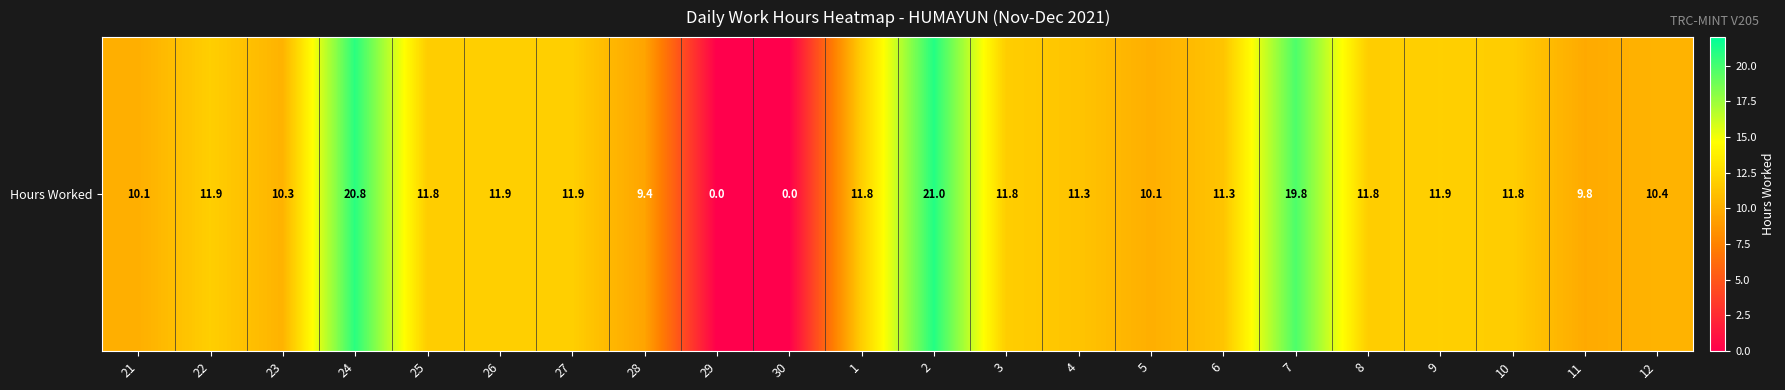

What is the difference between the second highest and minimum values?

20.8